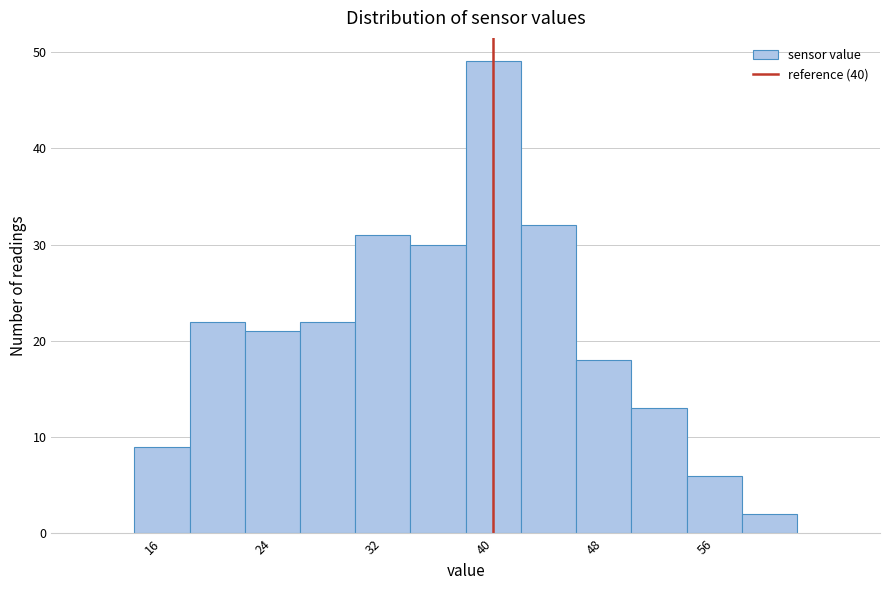

How tall is the bar that spans 30 to 34 on the x-axis? The values are not printed on the chart, so give them approximately, as read against the axis.

31